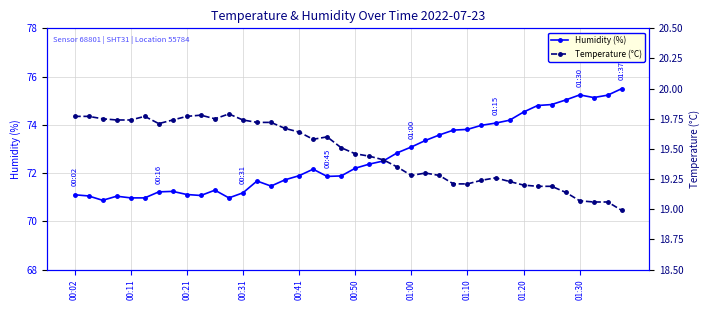

Between 21 and 30, which is larger?

30